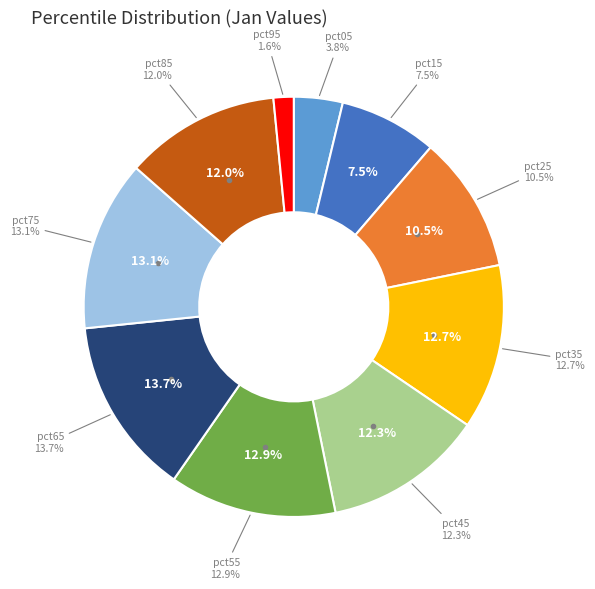

What percentage is the pct35 slice, to the nearest percent?

13%